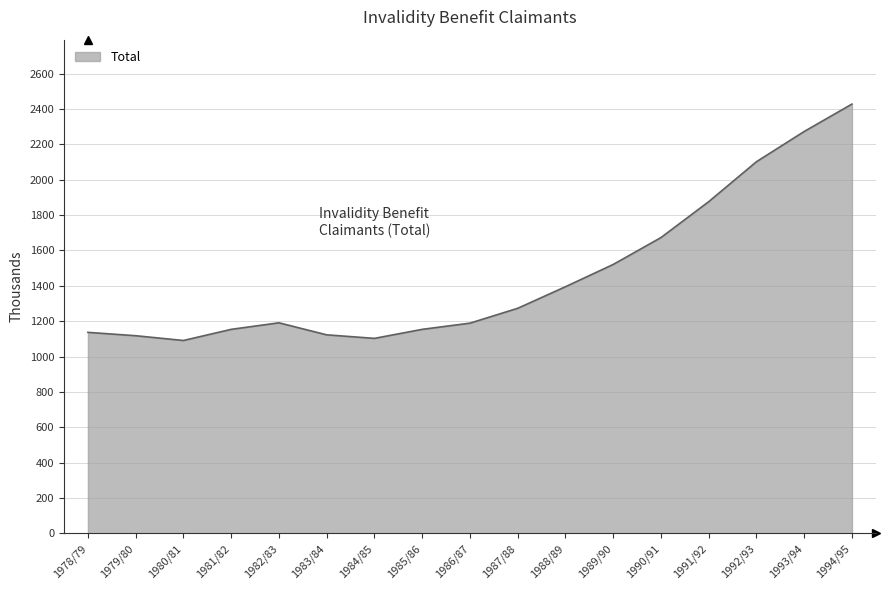

Which category has the highest value across all series?

1994/95